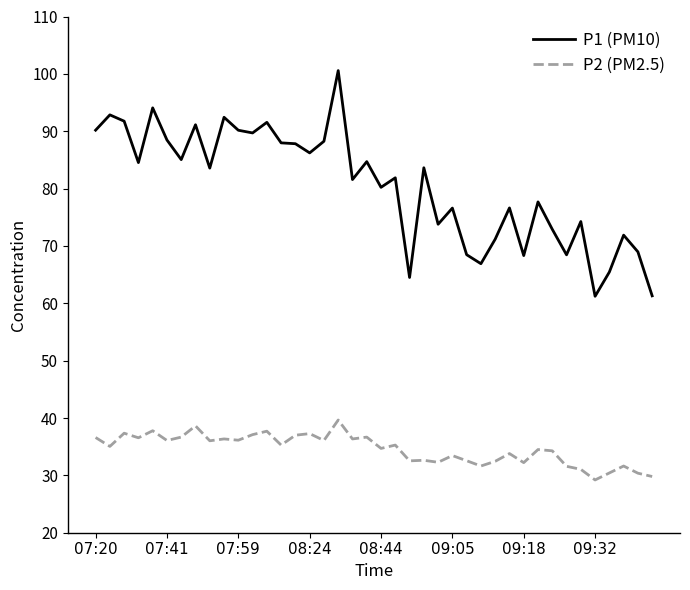

Which series has the widest spread of values?

P1 (PM10)